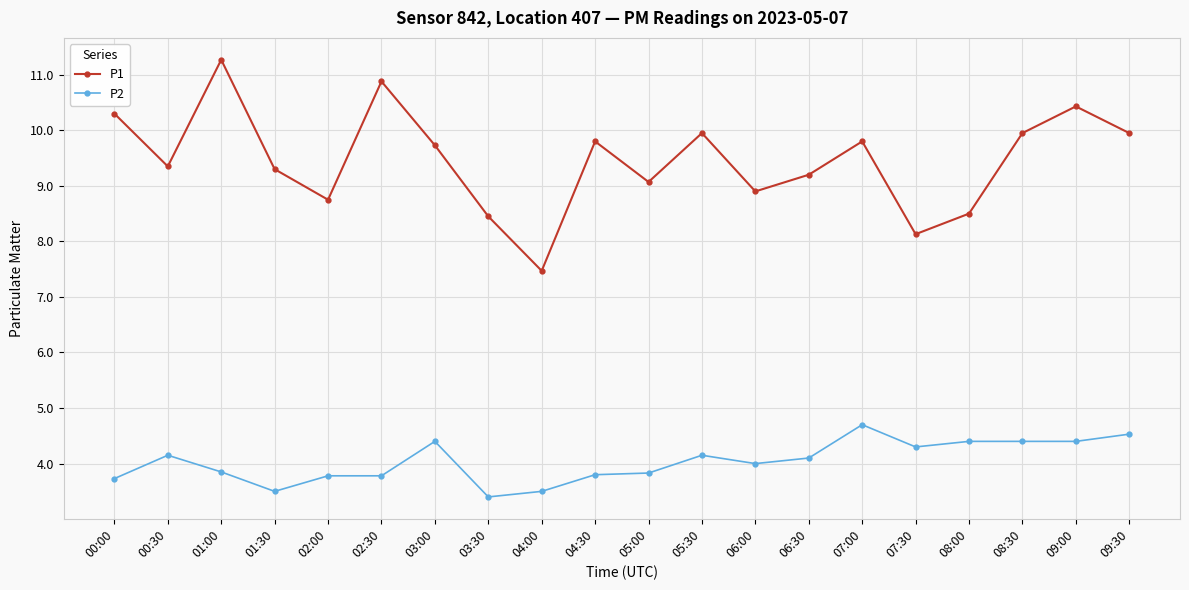

What is the label of the 16th point from the right?

02:00